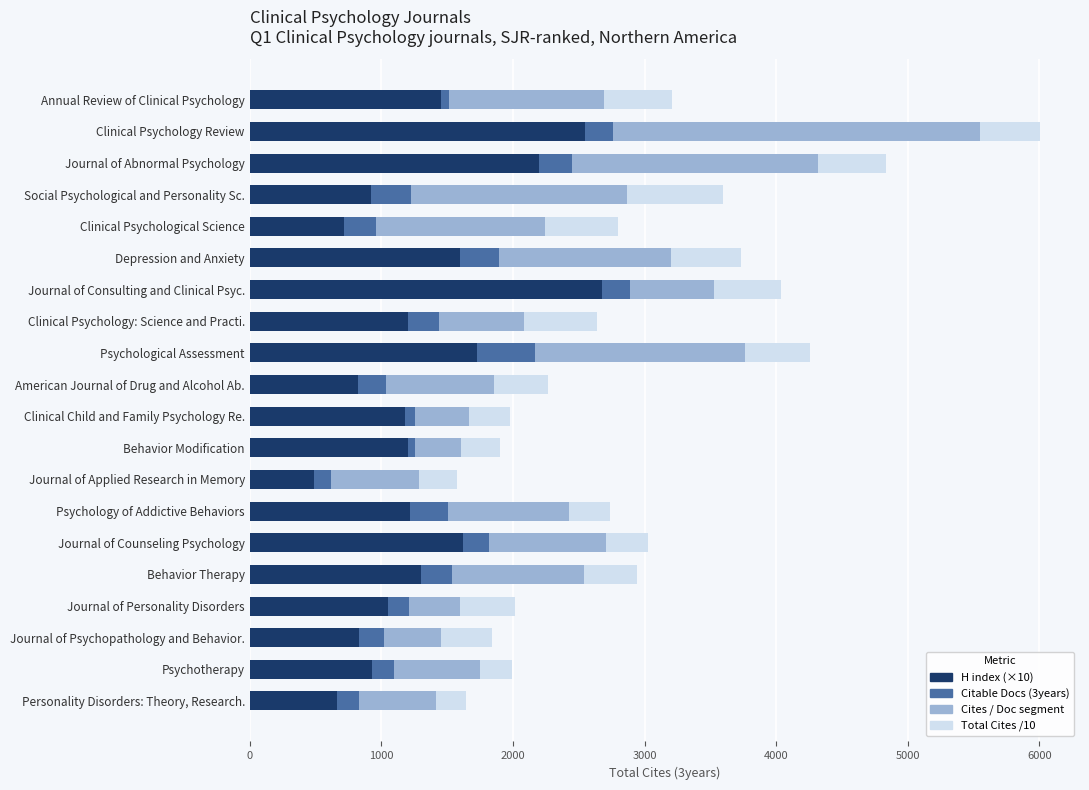

What is the total value across all series at American Journal of Drug and Alcohol Ab.?

2269